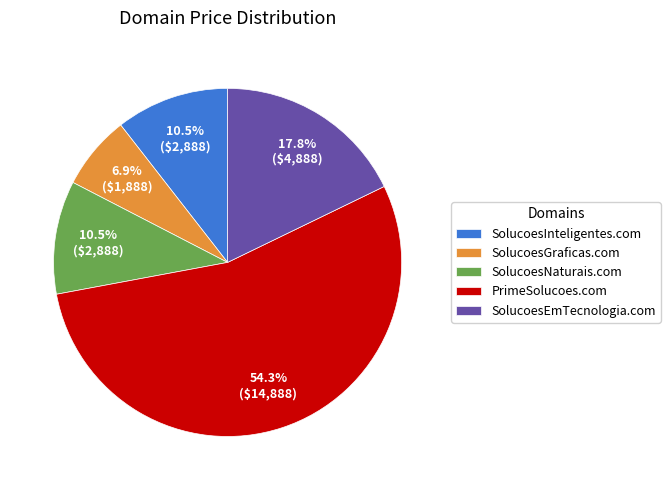

Which slice is the smallest?

SolucoesGraficas.com